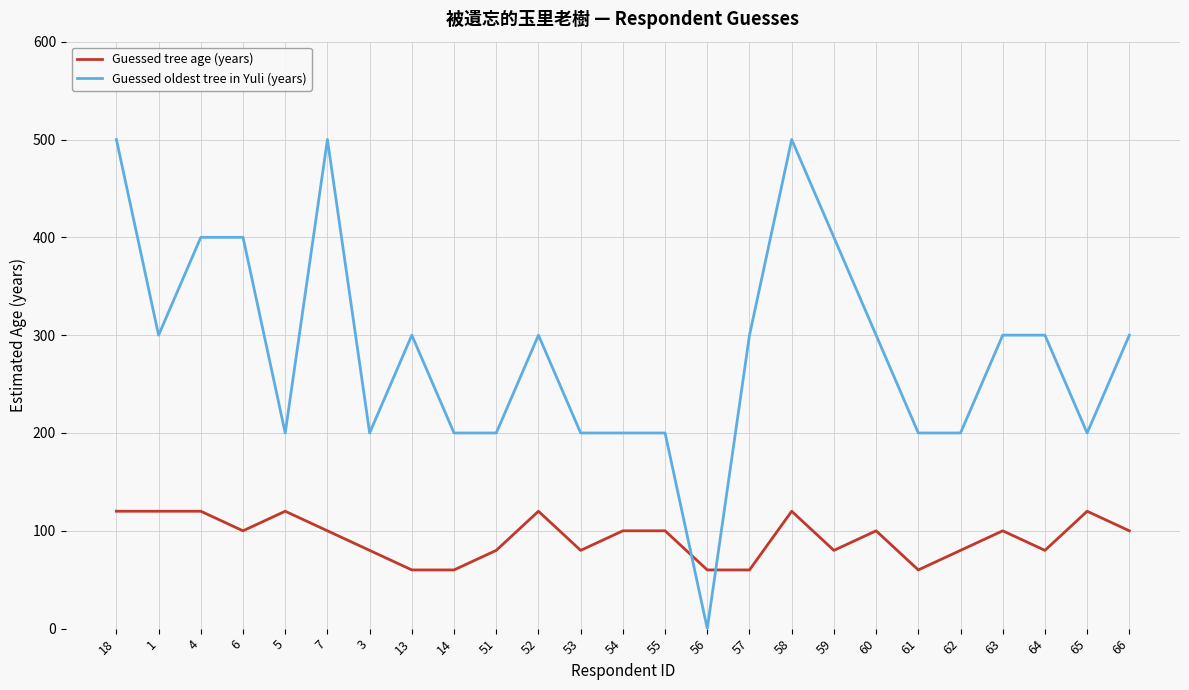

Count the Guessed tree age (years) values in the range 80 to 120.

20